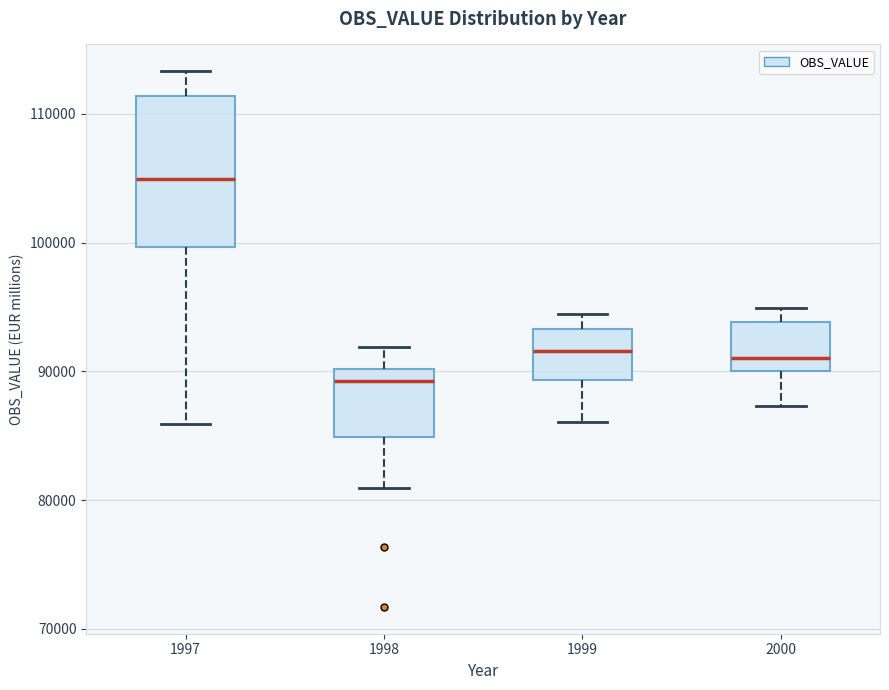

Reading left to right, read every box against the y-axis: the position of its median line, the range the box covers, and the ends of its whiskers. The values are not printed on the chart, so give them approximately, as read against the axis.

1997: median 105000, box 100000 to 111000, whiskers 86000 to 113000
1998: median 89000, box 85000 to 90000, whiskers 81000 to 92000
1999: median 92000, box 89000 to 93000, whiskers 86000 to 94000
2000: median 91000, box 90000 to 94000, whiskers 87000 to 95000